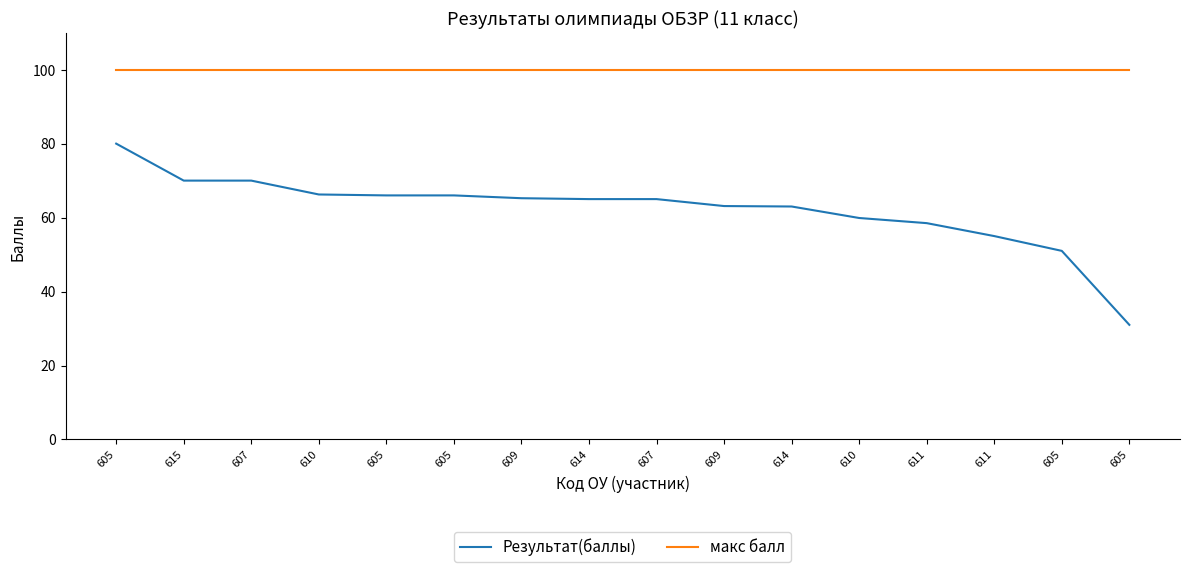

How many distinct data groups are displayed?

2